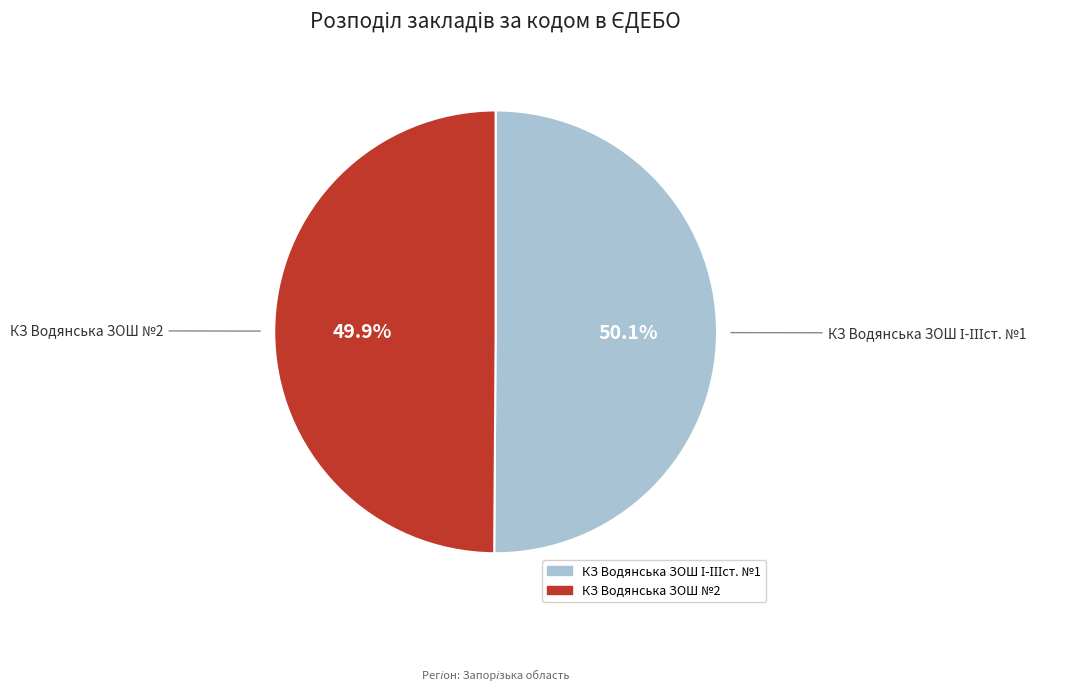

What portion of the pie excludes КЗ Водянська ЗОШ №2?

50.1%